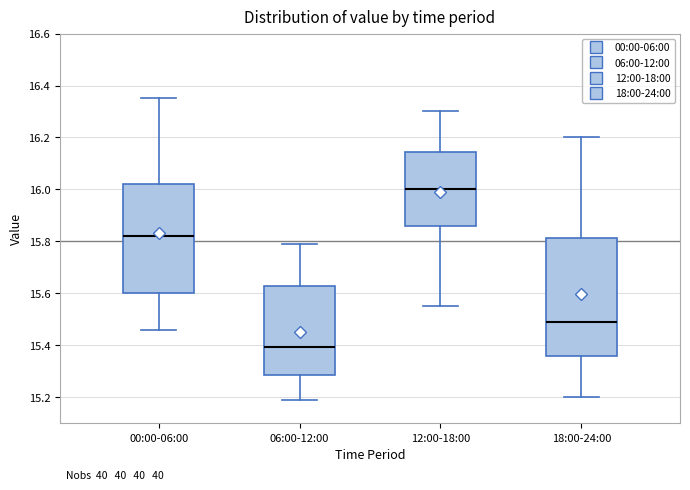

Which box has the lowest median line?

06:00-12:00